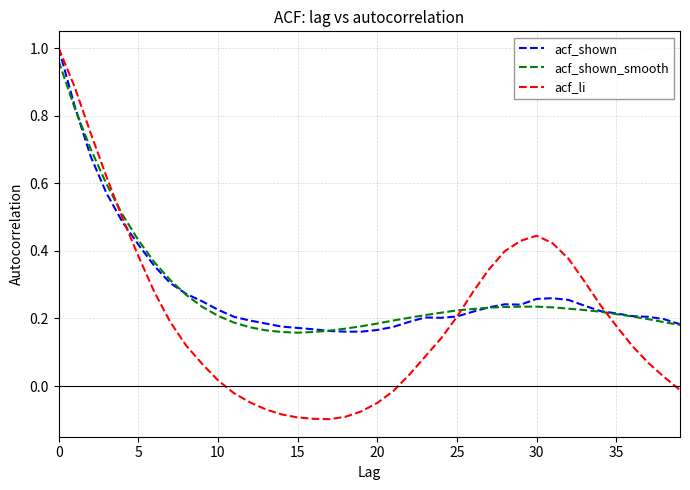

Which series has the widest spread of values?

acf_li